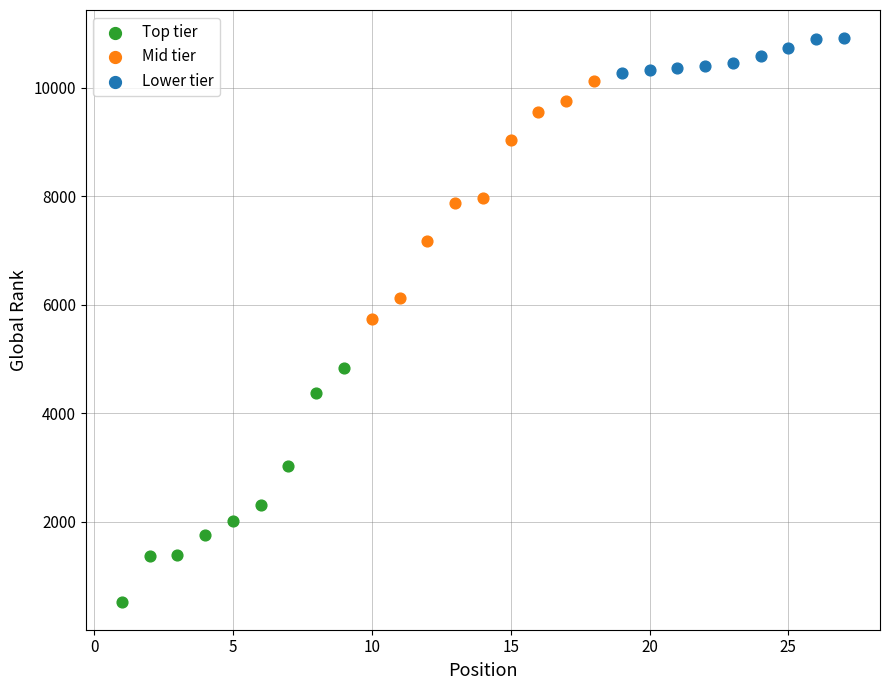

What are all the series names shown in the legend?

Top tier, Mid tier, Lower tier